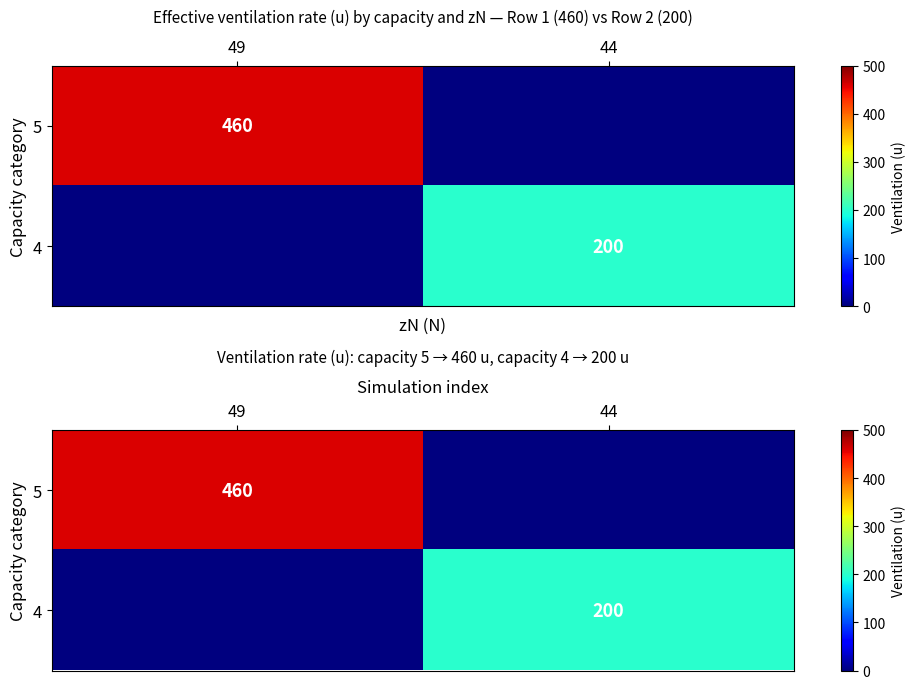

Is the value of 4 at 49 greater than the value of 5 at 49?

No